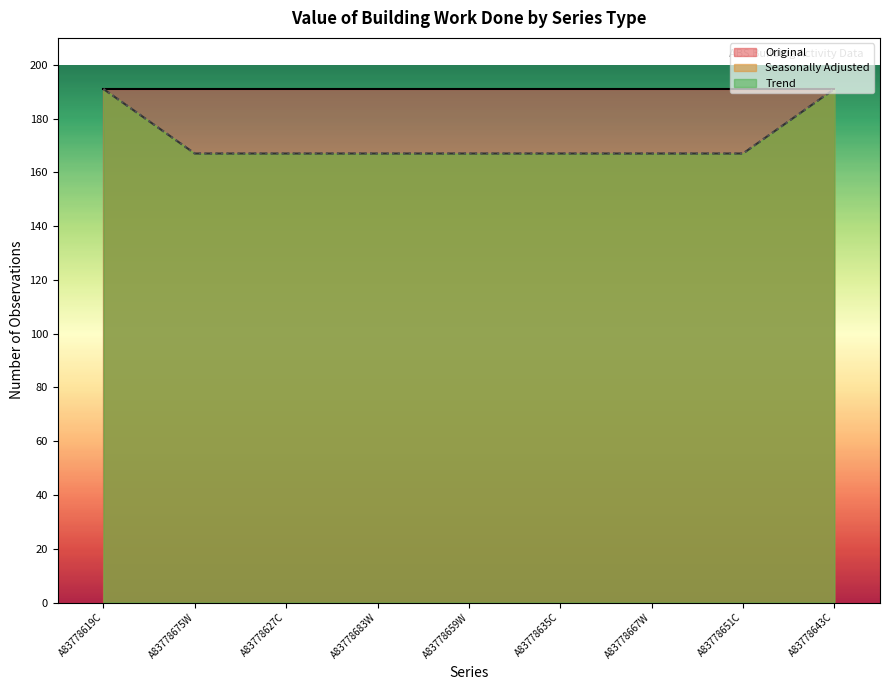

True or false: Seasonally Adjusted and Trend cross at least once.

False